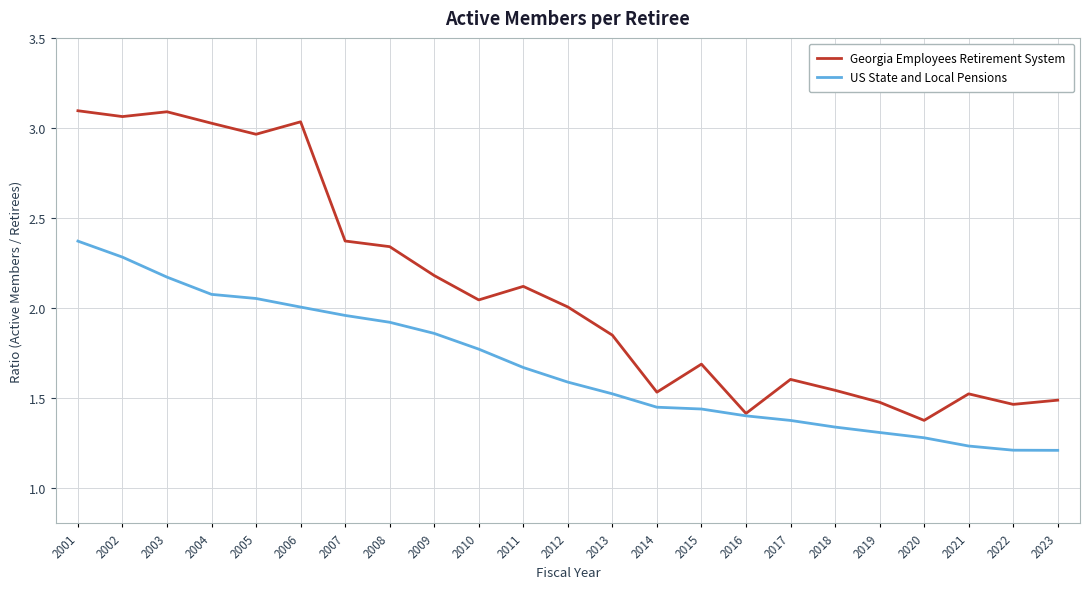

What is the total value across all series at 2010?

3.8